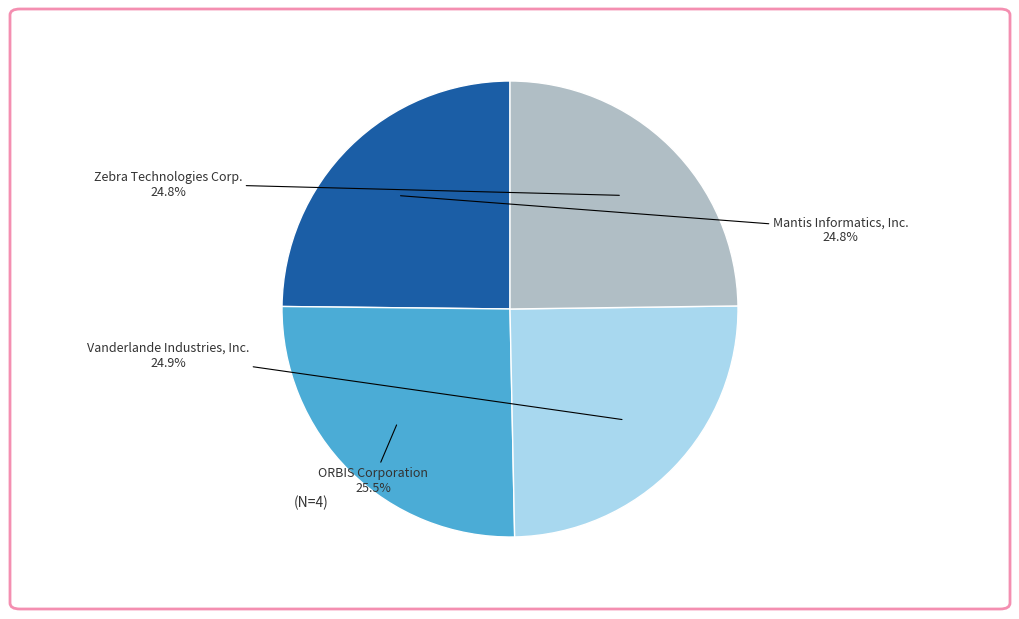

Is there a majority slice in this chart?

No